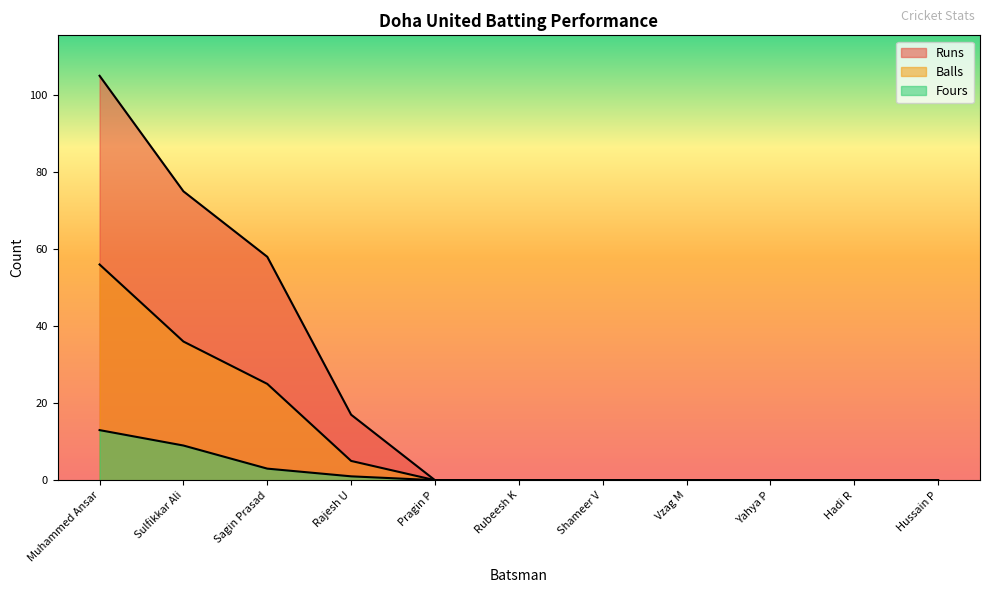

List the series in order of their peak value, highest first.

Runs, Balls, Fours